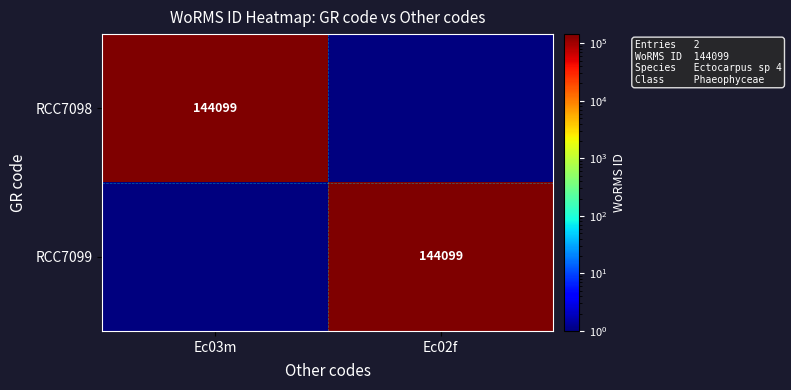

Is it true that RCC7099 equals 144099 at Ec02f?

True